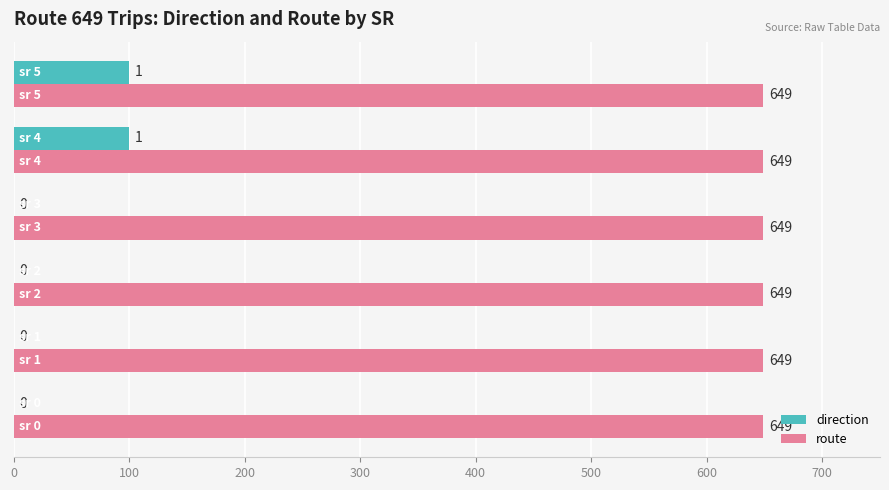

How many data points does each series have?

6